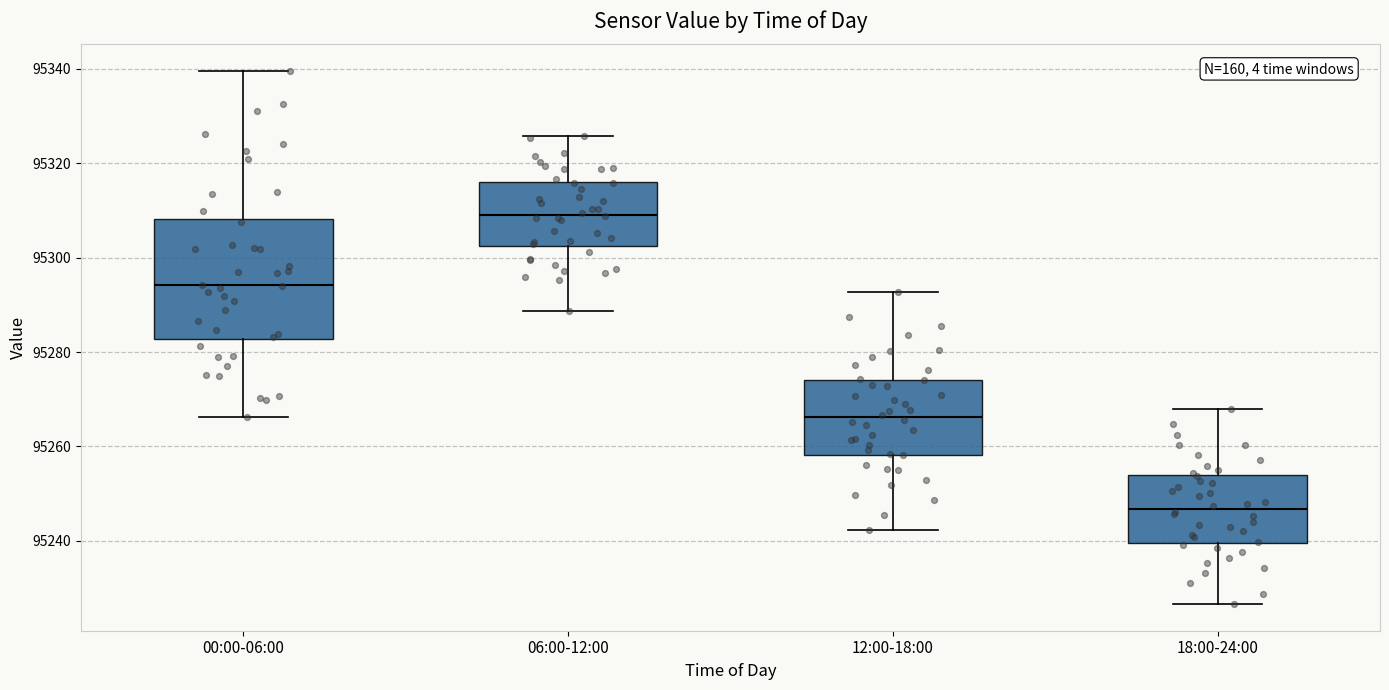

Where does the upper whisker of the box for 12:00-18:00 end on the y-axis? The values are not printed on the chart, so give them approximately, as read against the axis.

95292